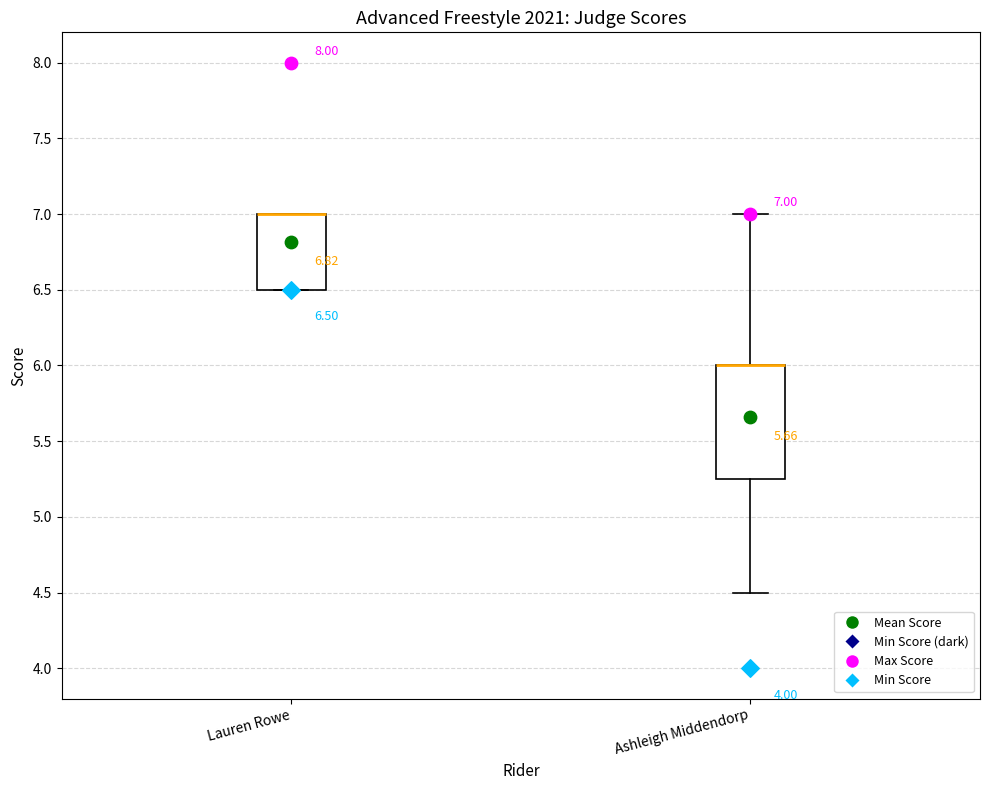

Which box is the tallest, from its lower edge to its upper edge?

Ashleigh Middendorp